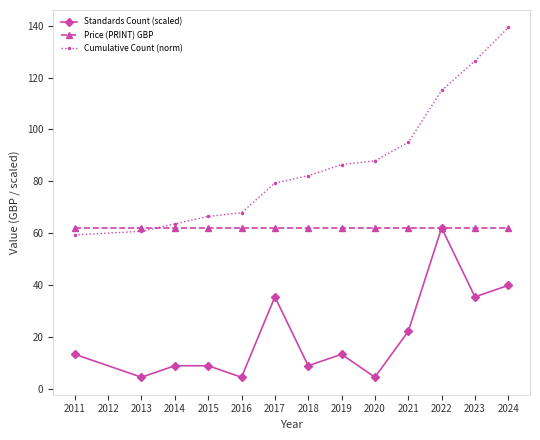

How many distinct data groups are displayed?

3